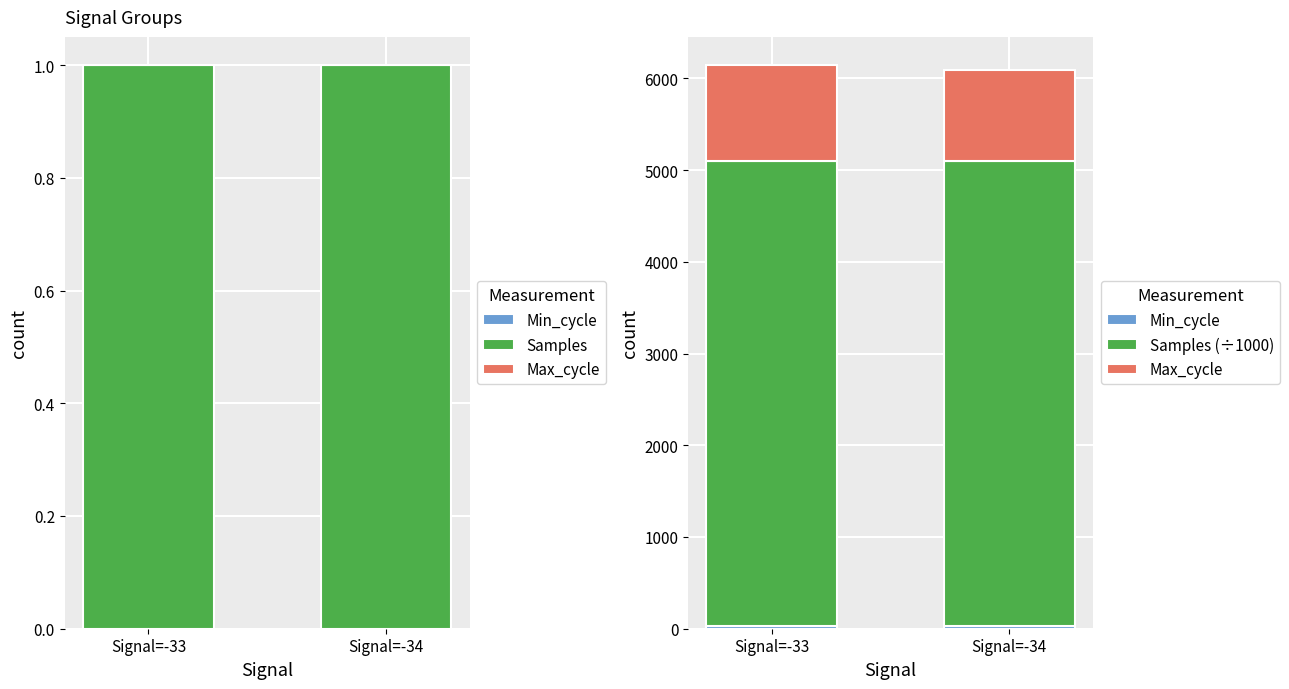

At how many categories does at least one series exceed 4265?

2